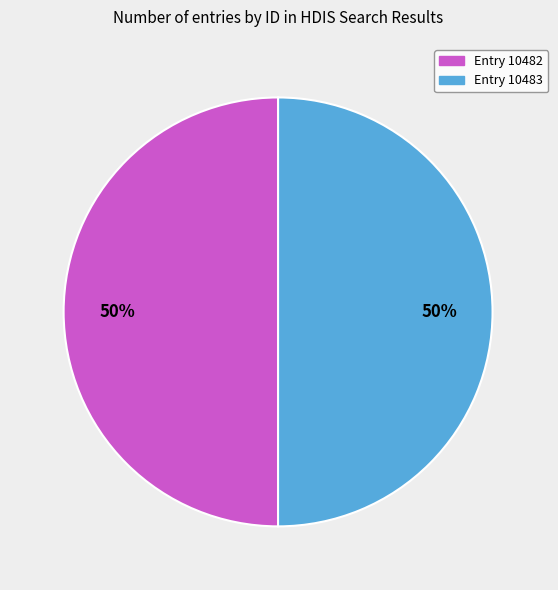

To the nearest percent, what percentage of the pie is Entry 10483?

50%